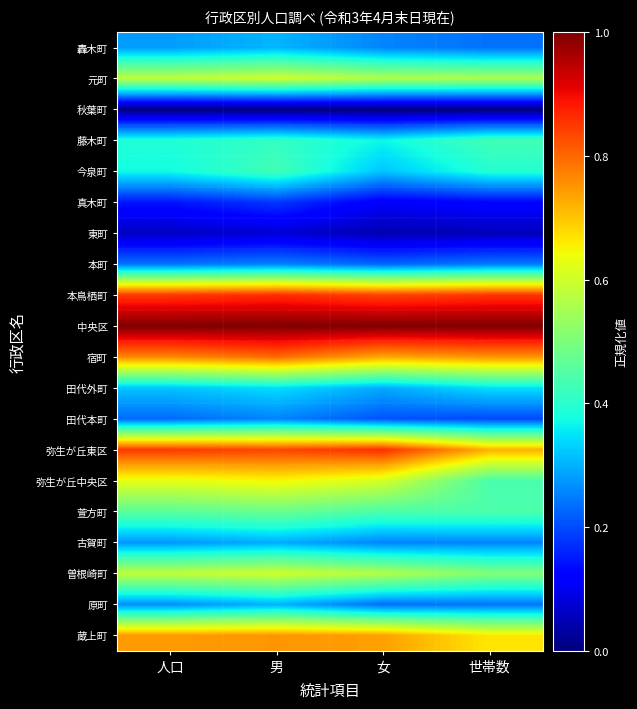

What is the total value across all series at 男?

9.4